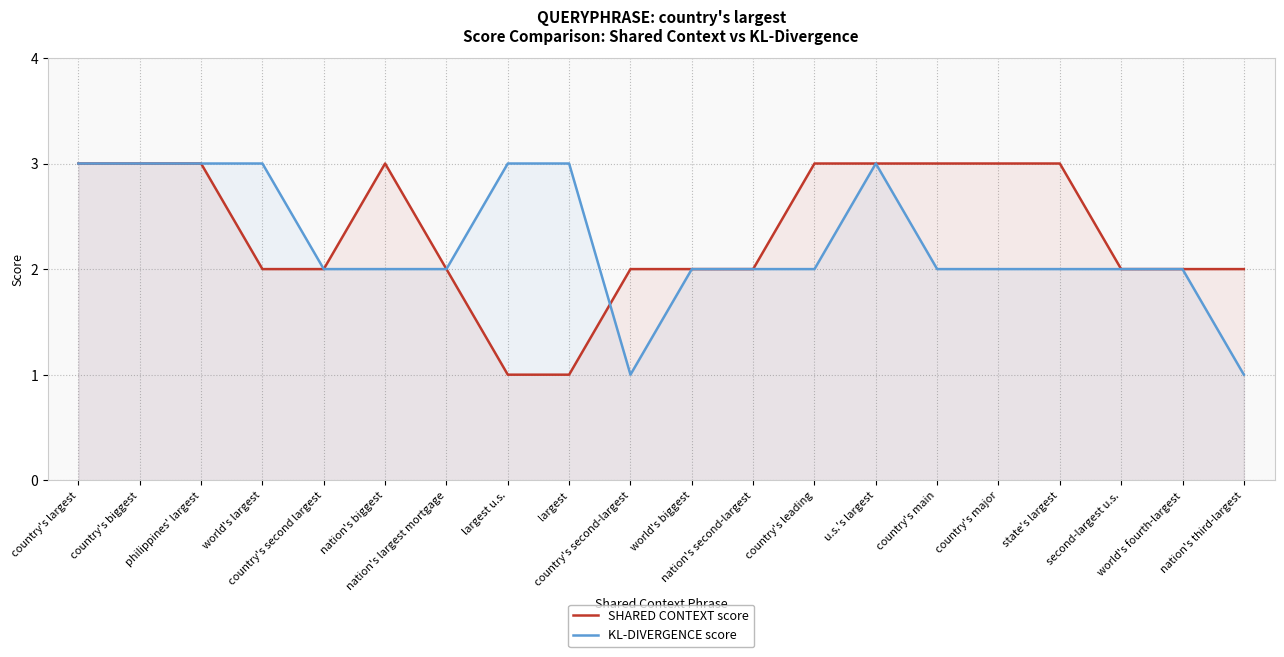

True or false: KL-DIVERGENCE score and SHARED CONTEXT score intersect in this chart.

True